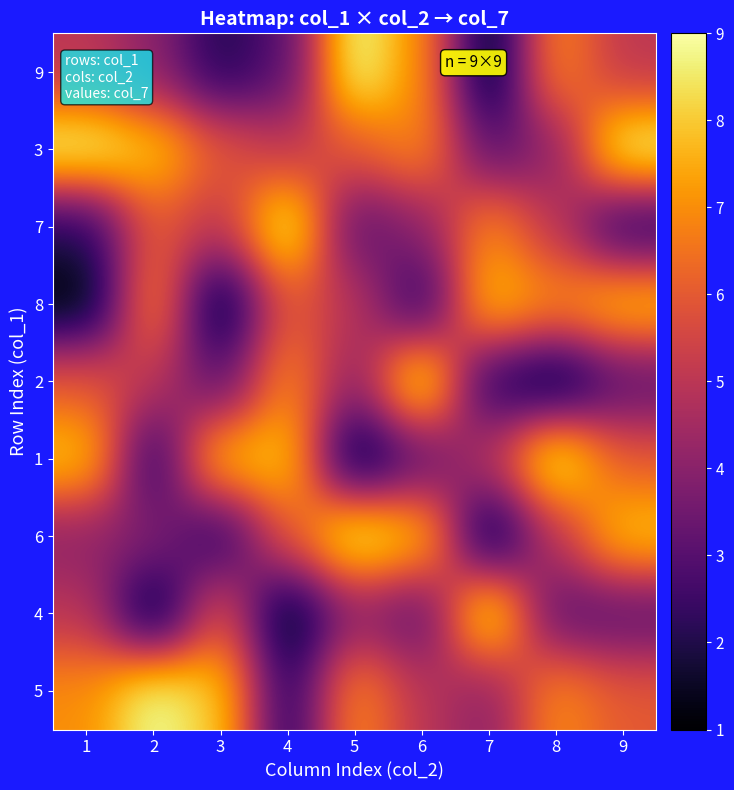

Reading left to right, list all the values displayed in this chart.

9: 1=5	2=4	3=2	4=3	5=9	6=7	7=1	8=7	9=5
3: 1=9	2=8	3=6	4=5	5=6	6=7	7=3	8=4	9=9
7: 1=2	2=6	3=5	4=9	5=3	6=4	7=7	8=5	9=2
8: 1=1	2=7	3=1	4=6	5=5	6=2	7=8	8=7	9=8
2: 1=6	2=5	3=3	4=7	5=4	6=9	7=2	8=1	9=3
1: 1=8	2=2	3=8	4=8	5=1	6=3	7=5	8=9	9=6
6: 1=4	2=4	3=2	4=6	5=9	6=8	7=1	8=5	9=8
4: 1=5	2=1	3=6	4=1	5=4	6=3	7=9	8=3	9=3
5: 1=7	2=9	3=8	4=2	5=7	6=5	7=4	8=7	9=6